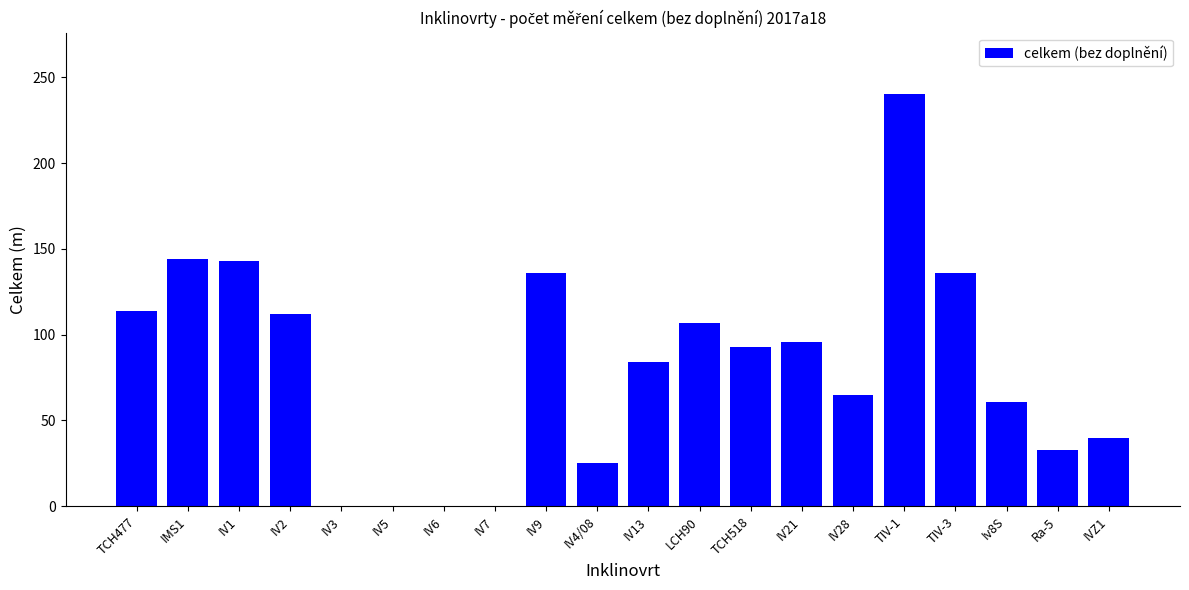

What is the sum of the values at Iv8S and Ra-5?

94